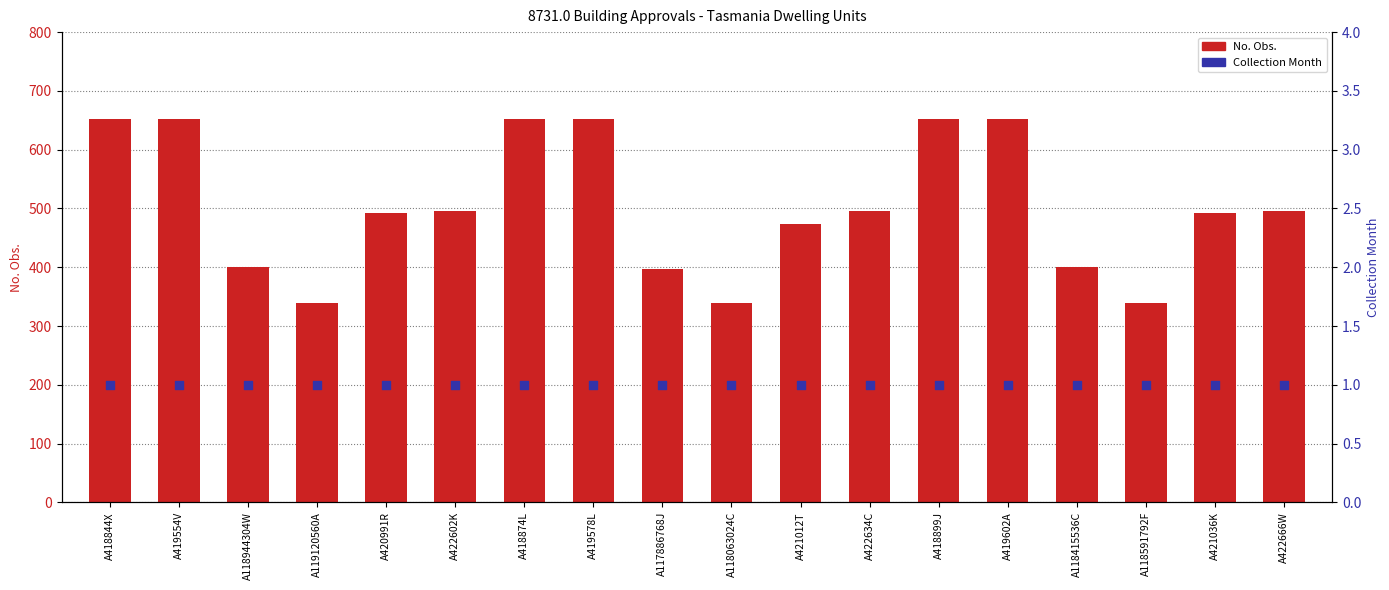

Which series has the widest spread of Y values?

No. Obs.